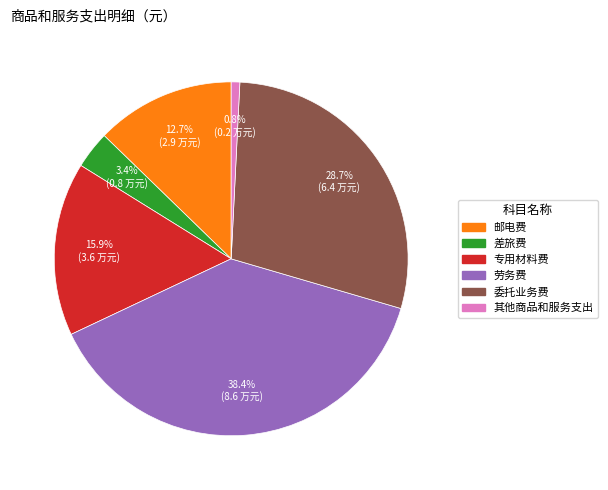

Is there a majority slice in this chart?

No